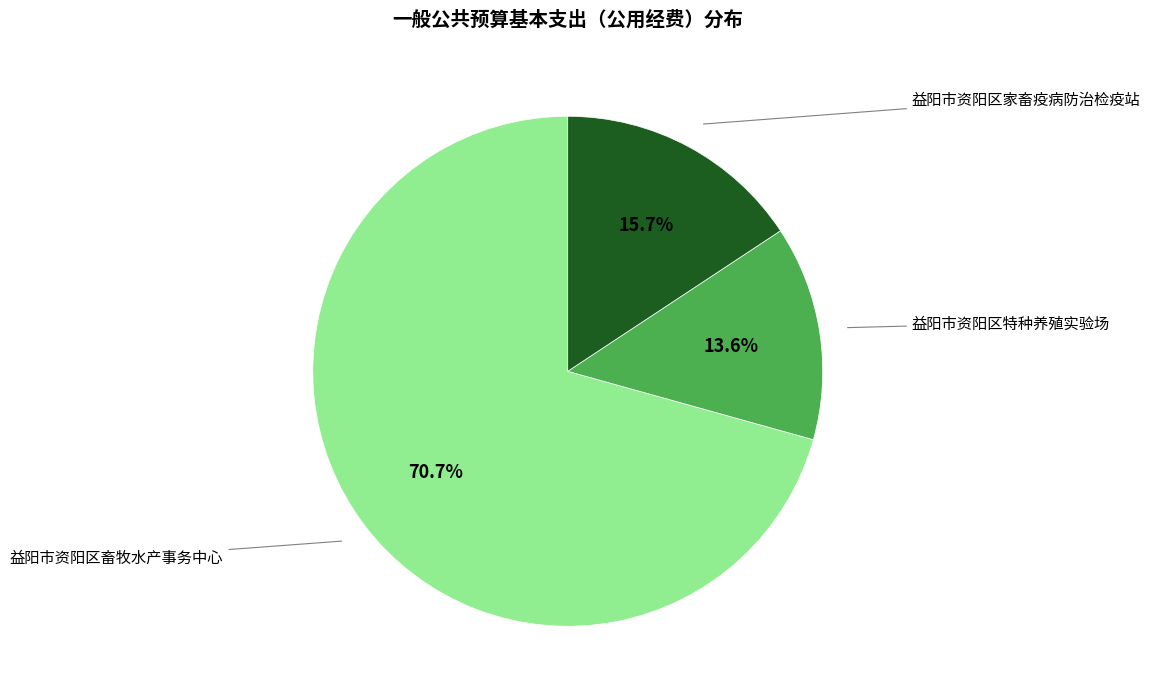

Which category has the biggest portion of the pie?

益阳市资阳区畜牧水产事务中心